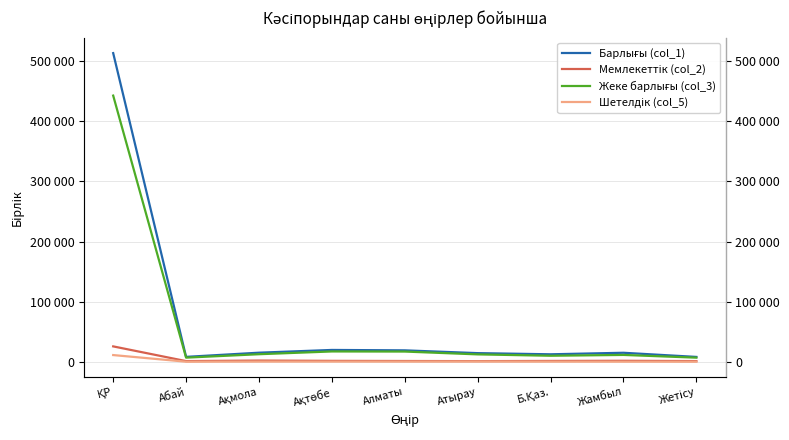

Reading left to right, list all the values displayed in this chart.

Барлығы (col_1): 513572	8141	15086	19649	18979	14357	12423	14964	8053
Мемлекеттік (col_2): 25587	1093	1996	1494	1259	1048	1355	1622	1091
Жеке барлығы (col_3): 442885	6846	12560	17148	16976	12287	10012	11368	6825
Шетелдік (col_5): 11144	92	253	272	289	387	197	114	111